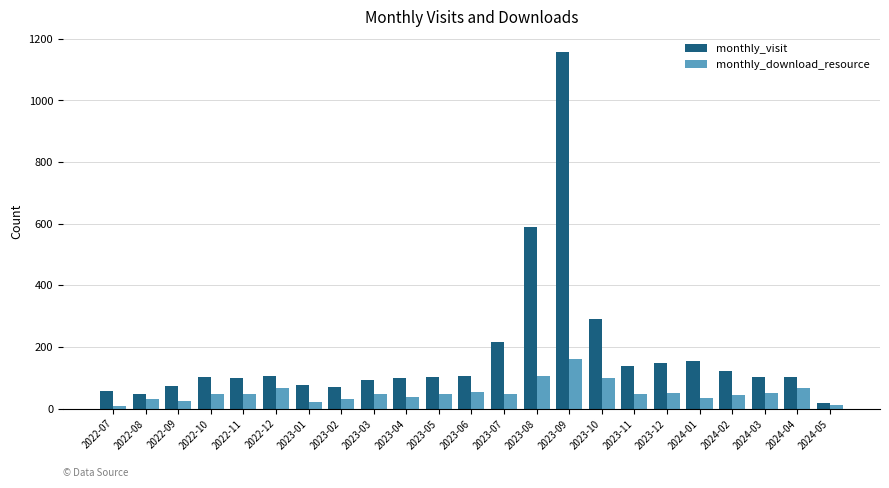

Are the bars horizontal?

No